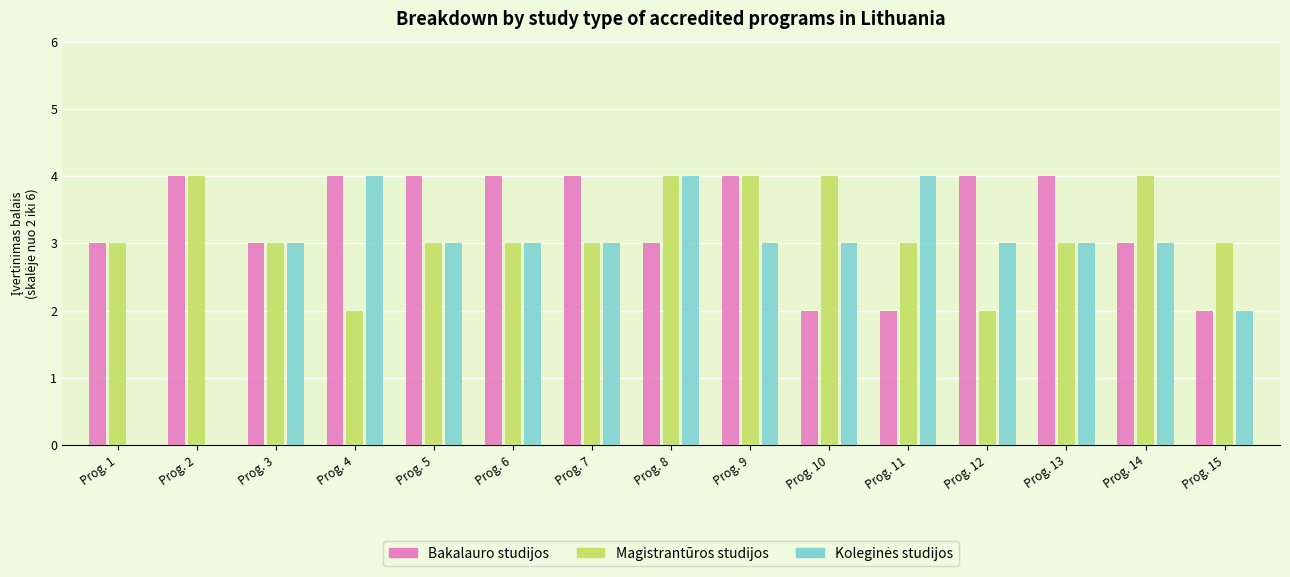

What is the difference between the highest and lowest values at Prog. 5?

1.0